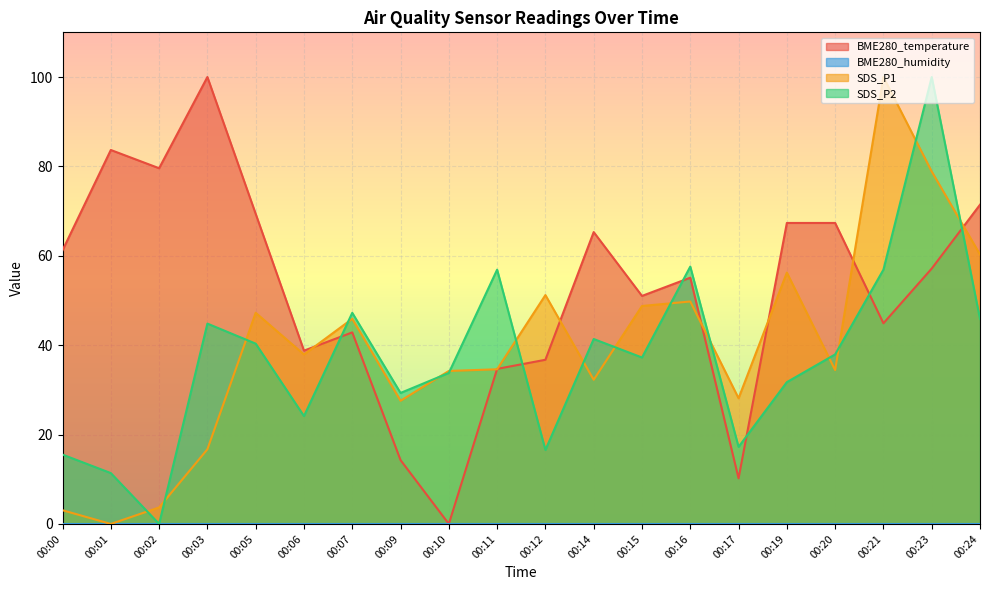

Where is SDS_P1 nearest to the value 49?

00:15